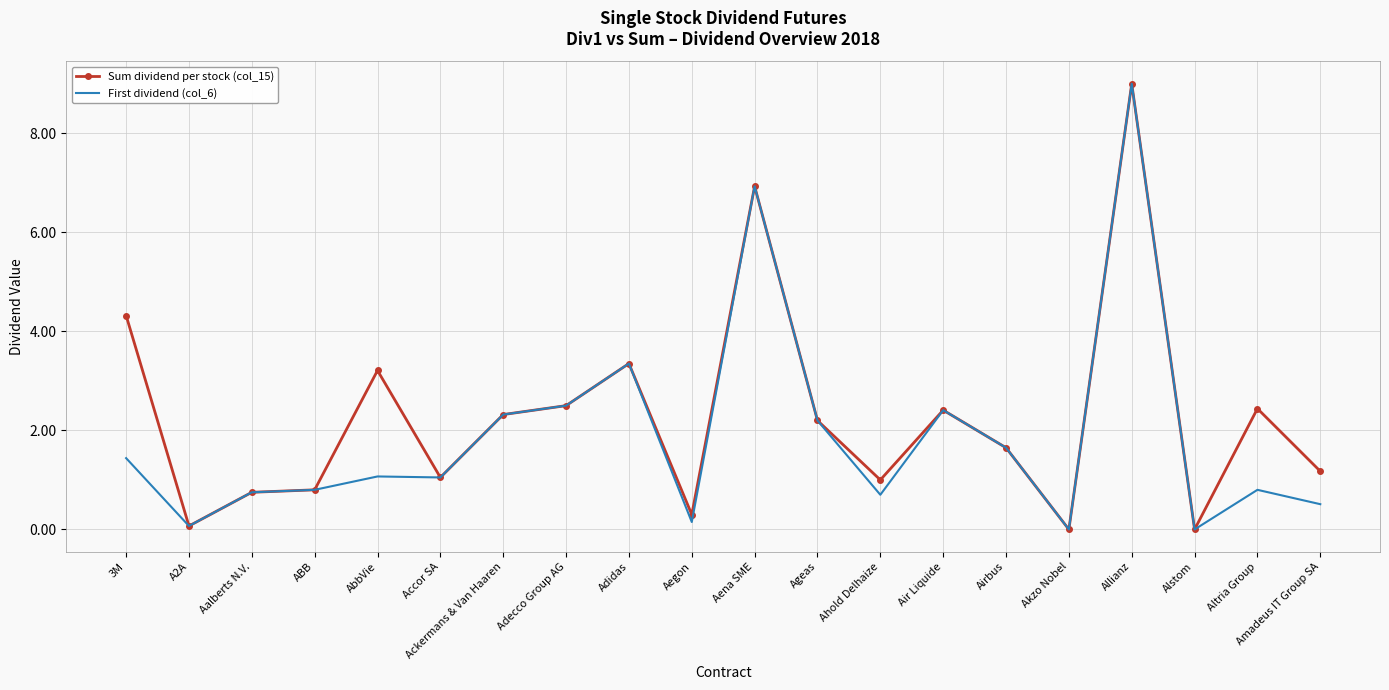

What is the total value across all series at Ageas?

4.4